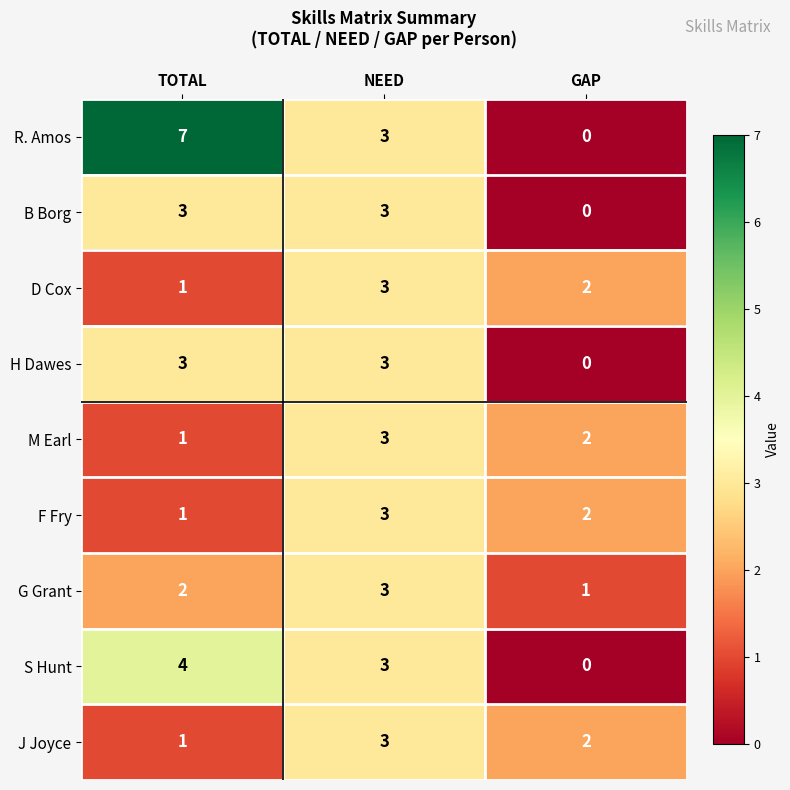

Which category has the highest value across all series?

TOTAL